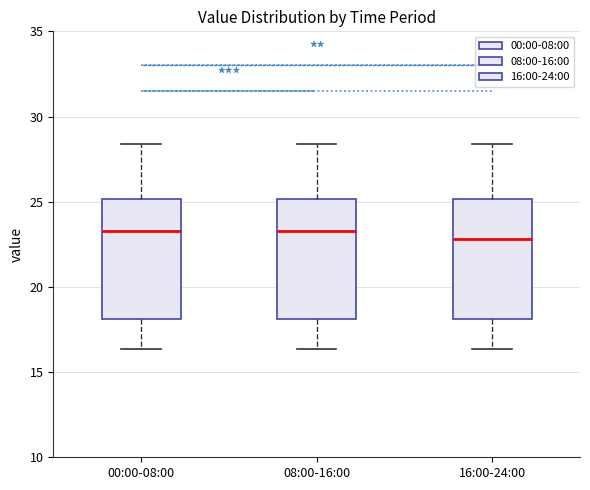

Reading left to right, transcribe this box plot: for each box, give where its median line is, the range the box spans, and where its two whiskers end, as read against the y-axis. The values are not printed on the chart, so give them approximately, as read against the axis.

00:00-08:00: median 23.5, box 18.0 to 25.0, whiskers 16.5 to 28.5
08:00-16:00: median 23.5, box 18.0 to 25.0, whiskers 16.5 to 28.5
16:00-24:00: median 23.0, box 18.0 to 25.0, whiskers 16.5 to 28.5